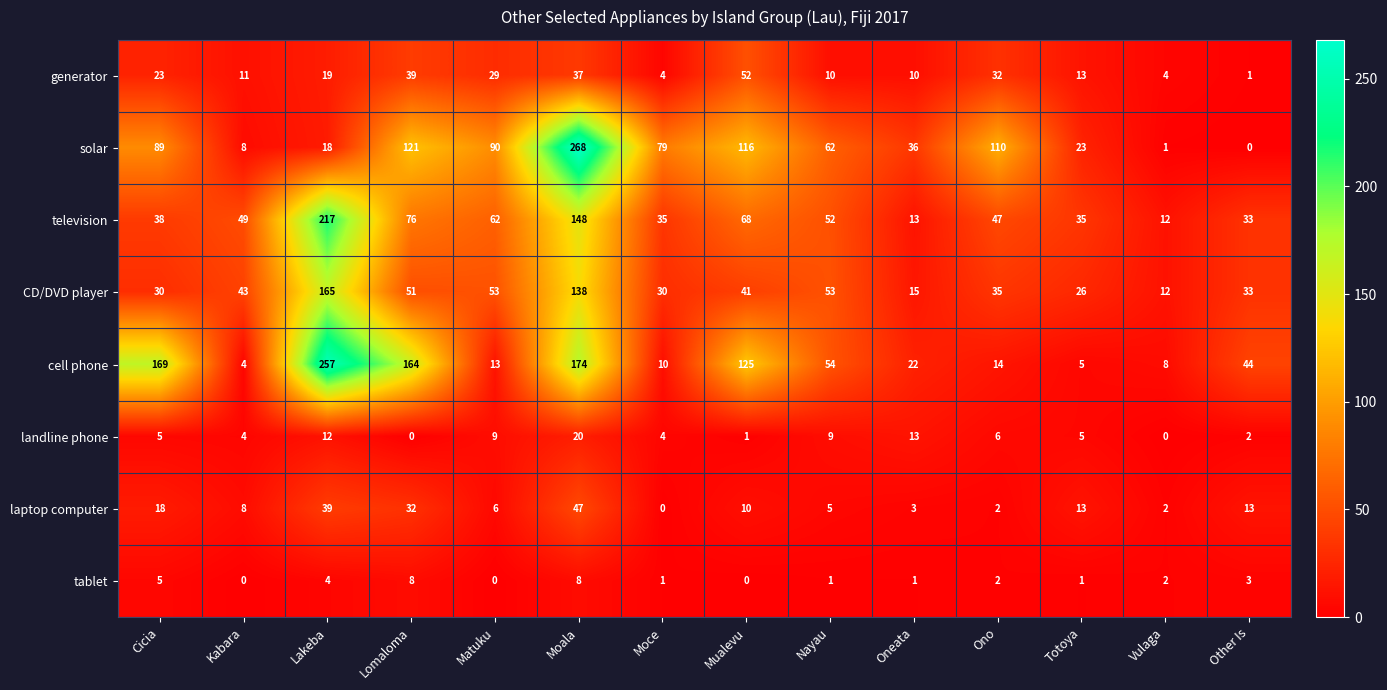

What is the difference between the television values at Cicia and Matuku?

24